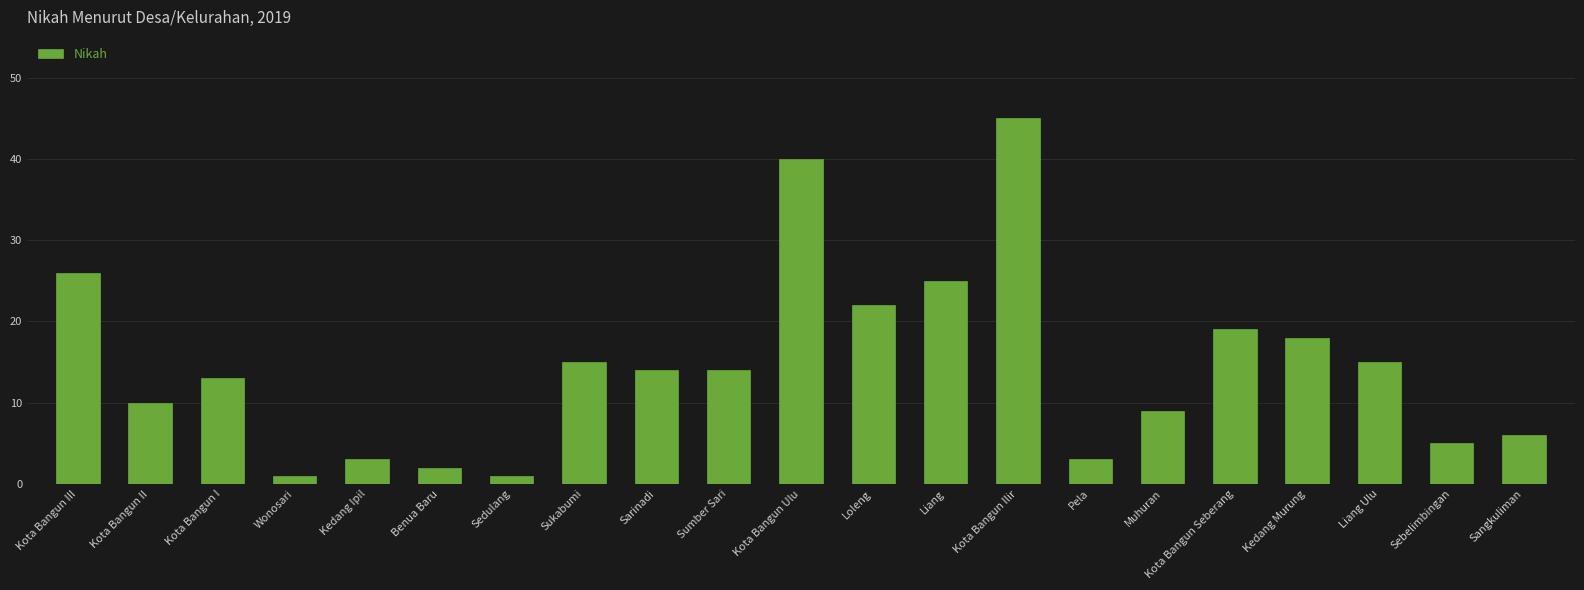

At which category does the chart reach its peak across all series?

Kota Bangun Ilir